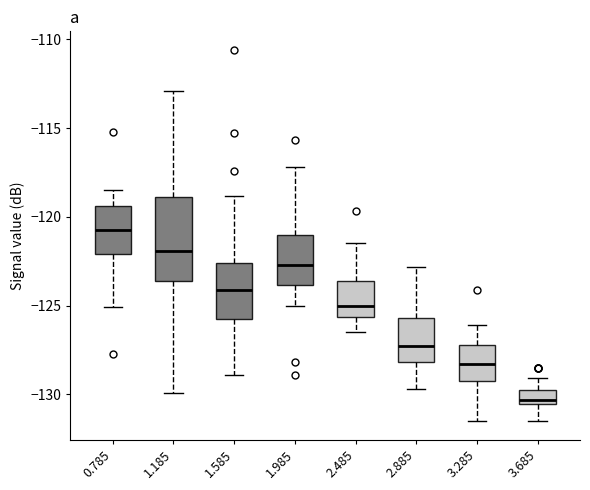

Reading left to right, transcribe this box plot: for each box, give where its median line is, the range the box spans, and where its two whiskers end, as read against the y-axis. The values are not printed on the chart, so give them approximately, as read against the axis.

0.785: median -120.5, box -122.0 to -119.5, whiskers -125.0 to -118.5
1.185: median -122.0, box -123.5 to -119.0, whiskers -130.0 to -113.0
1.585: median -124.0, box -125.5 to -122.5, whiskers -129.0 to -119.0
1.985: median -122.5, box -124.0 to -121.0, whiskers -125.0 to -117.0
2.485: median -125.0, box -125.5 to -123.5, whiskers -126.5 to -121.5
2.885: median -127.5, box -128.0 to -125.5, whiskers -129.5 to -123.0
3.285: median -128.5, box -129.0 to -127.0, whiskers -131.5 to -126.0
3.685: median -130.5 (just above the box's lower edge), box -130.5 to -130.0, whiskers -131.5 to -129.0